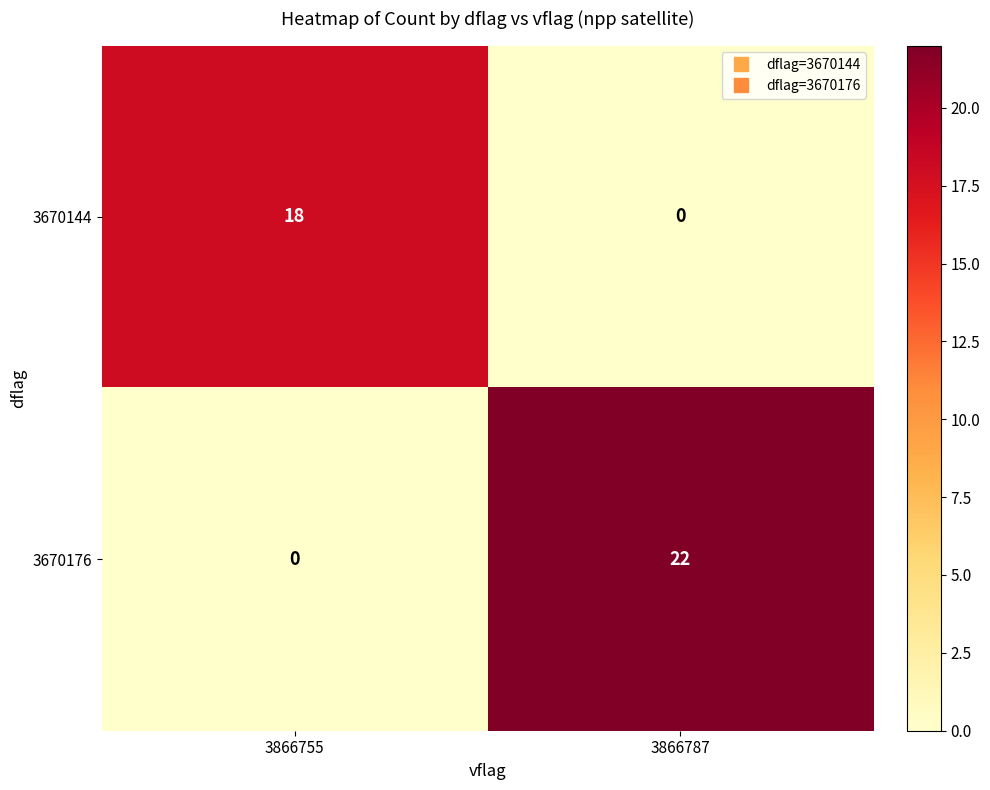

What is the difference between the highest and lowest values at 3866755?

18